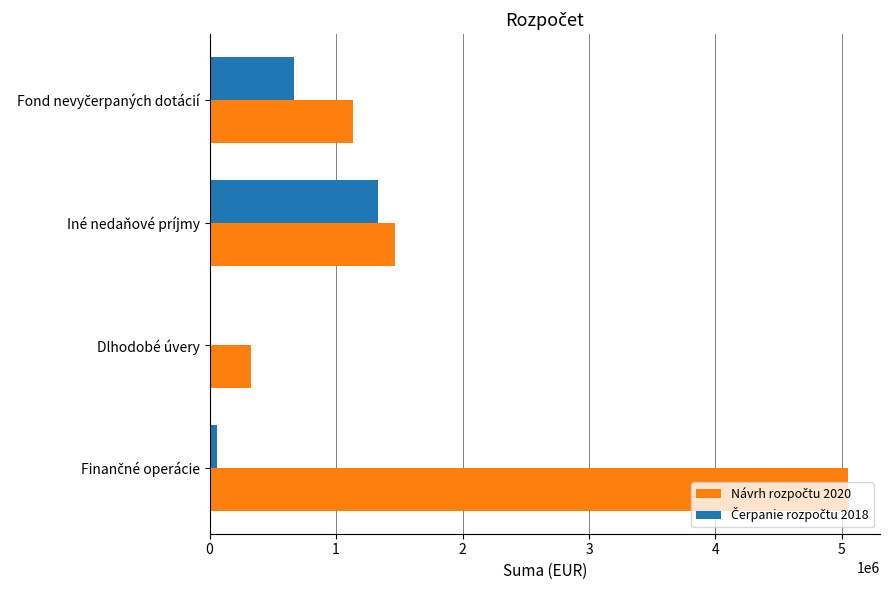

What is the value of the Návrh rozpočtu 2020 bar at the 3rd from the left?

1468140.0